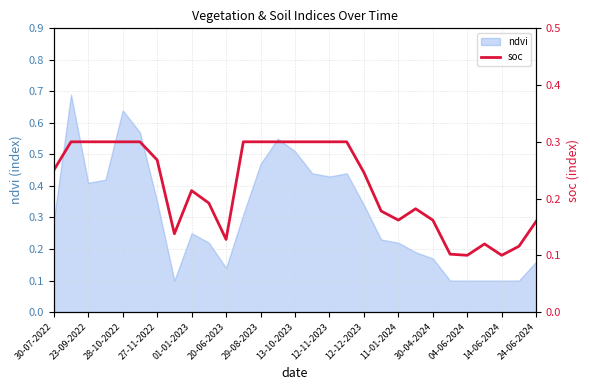

What position from the right is 19?

10